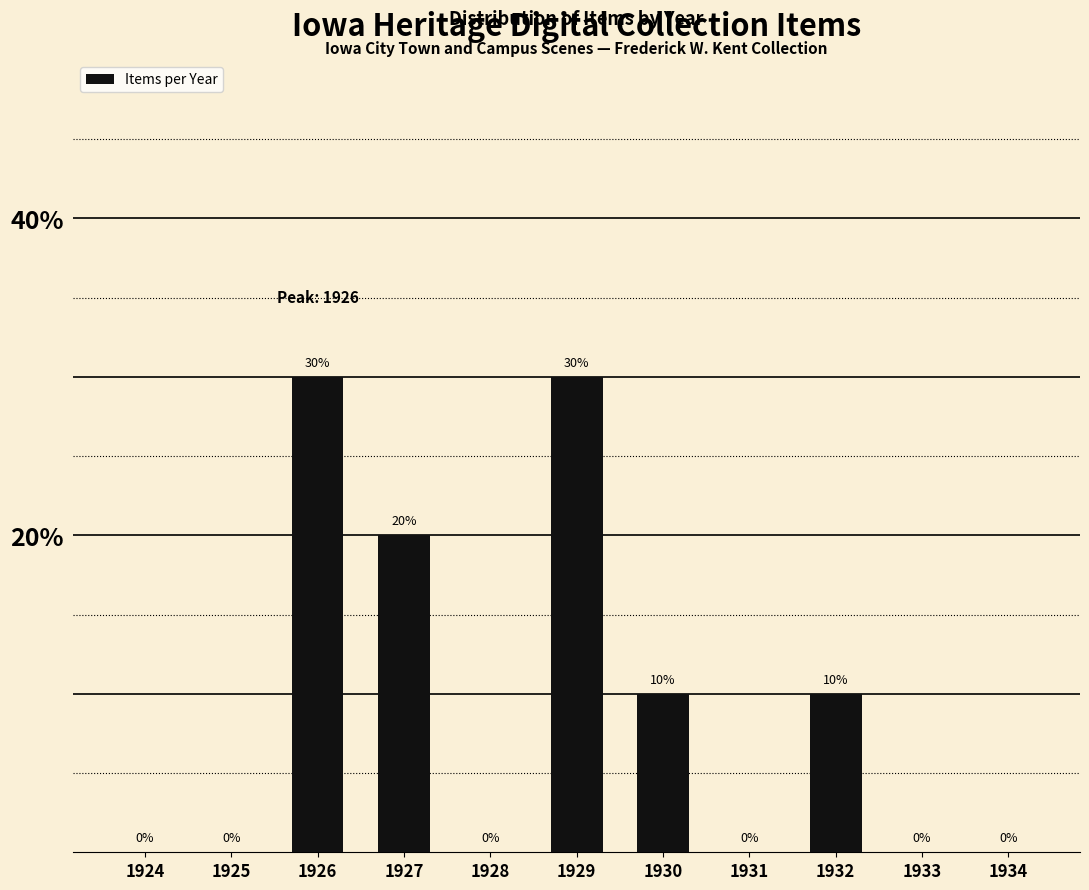

Reading right to left, what are all the values shown in this chart?

0.0	0.0	0.1	0.0	0.1	0.3	0.0	0.2	0.3	0.0	0.0